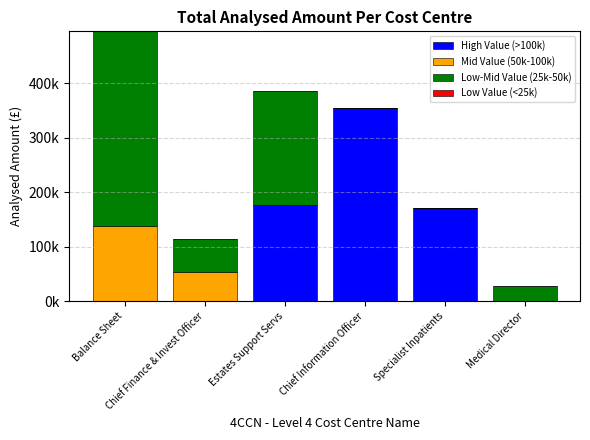

What is the difference between the High Value (>100k) values at Specialist Inpatients and Estates Support Servs?

5458.2